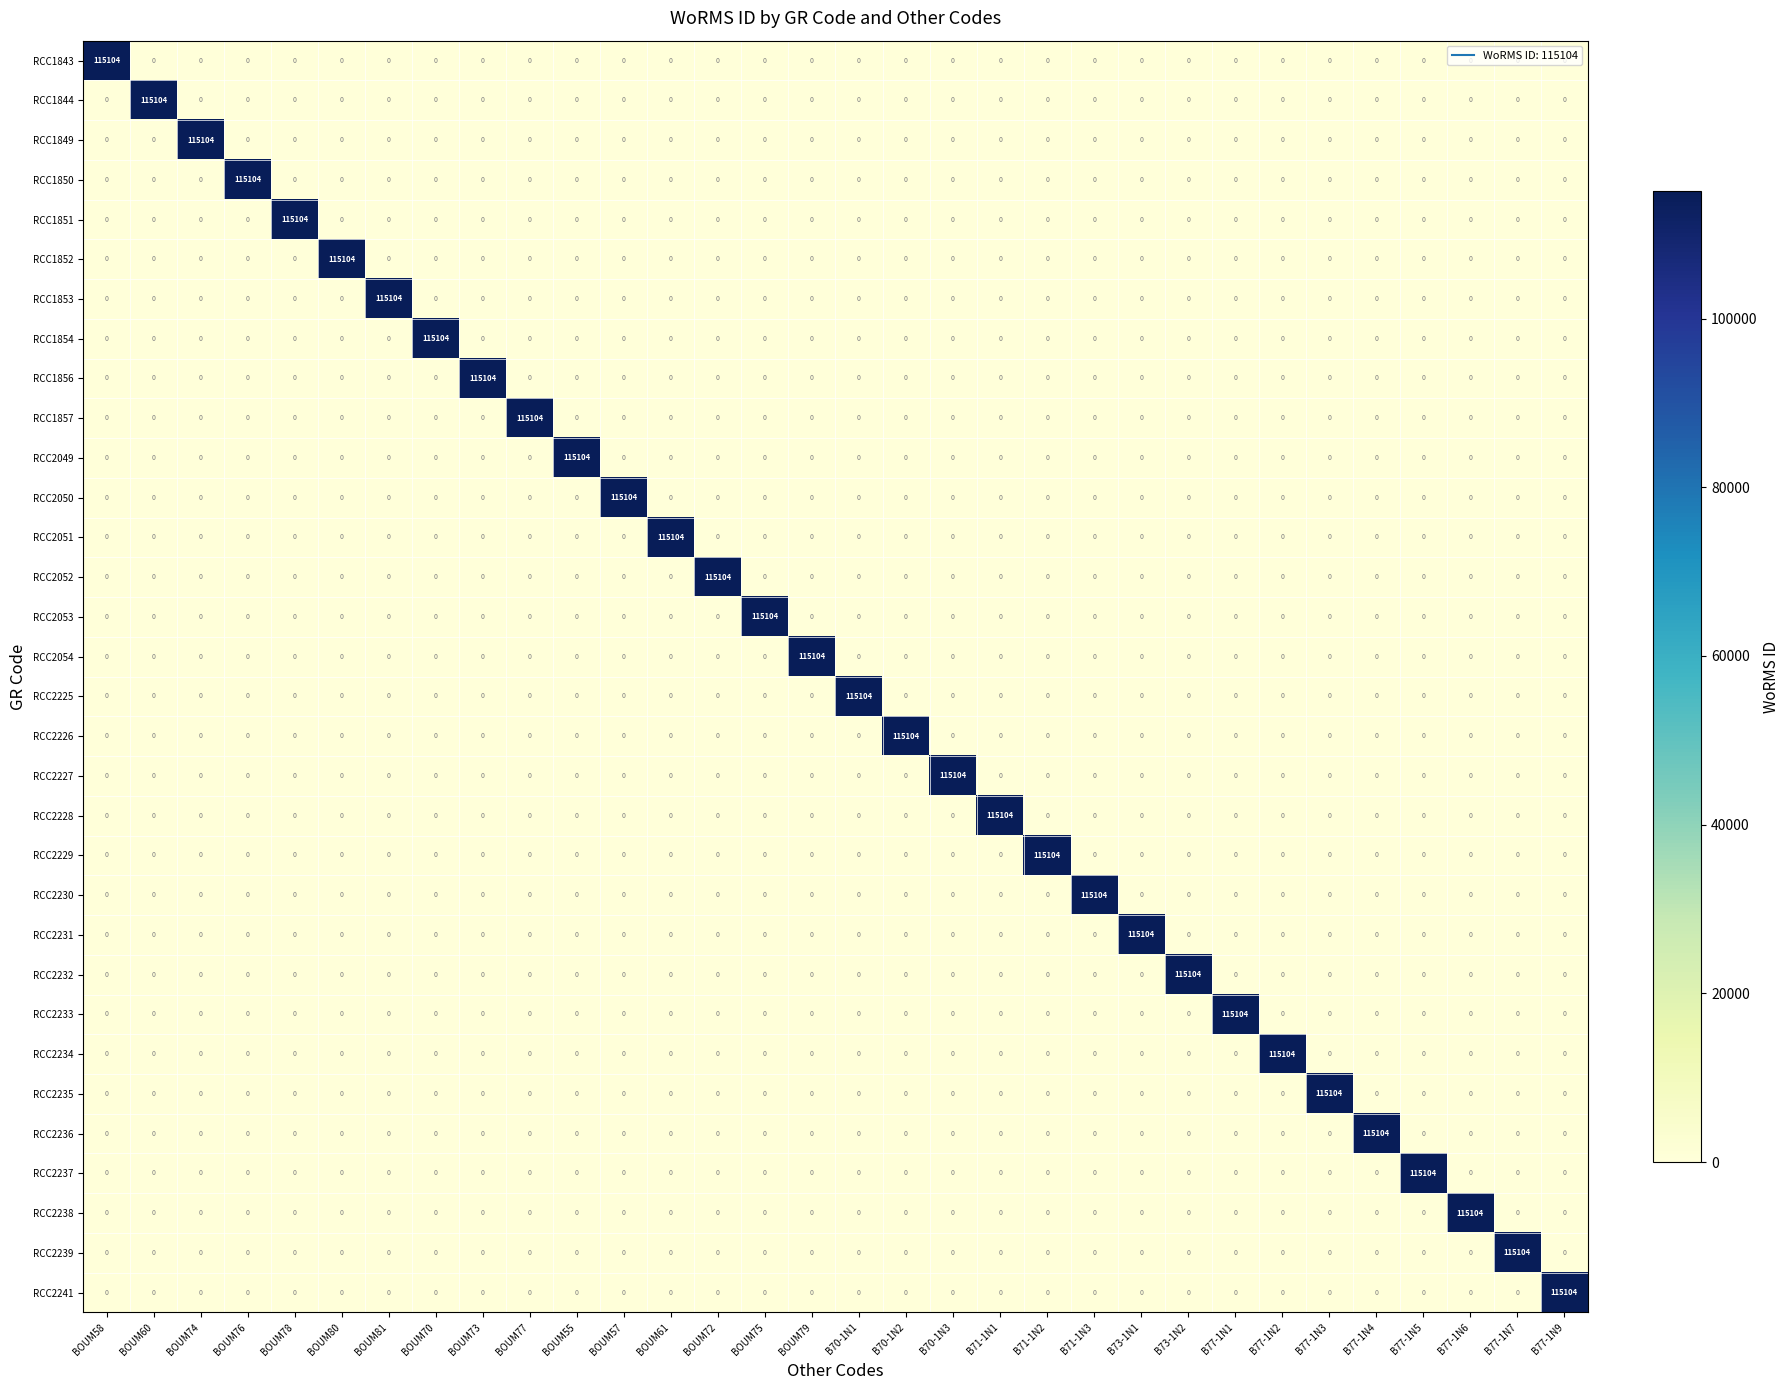

What is the difference between the highest and lowest values at BOUM74?

115104